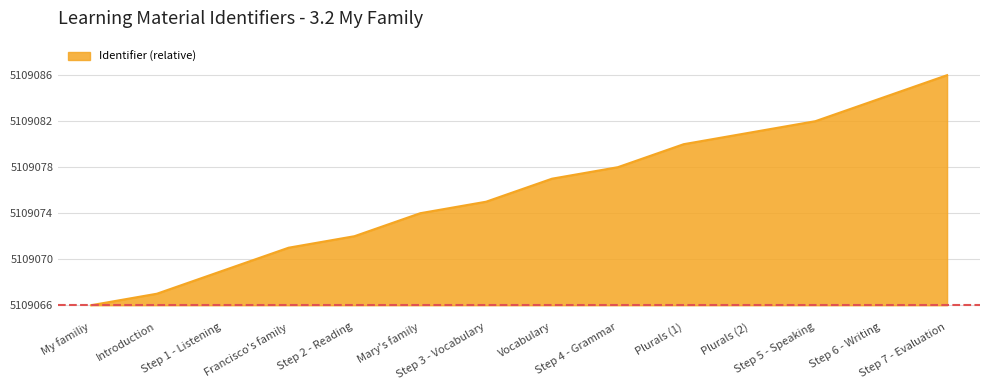

What is the change in value from Mary's family to Vocabulary?

+3